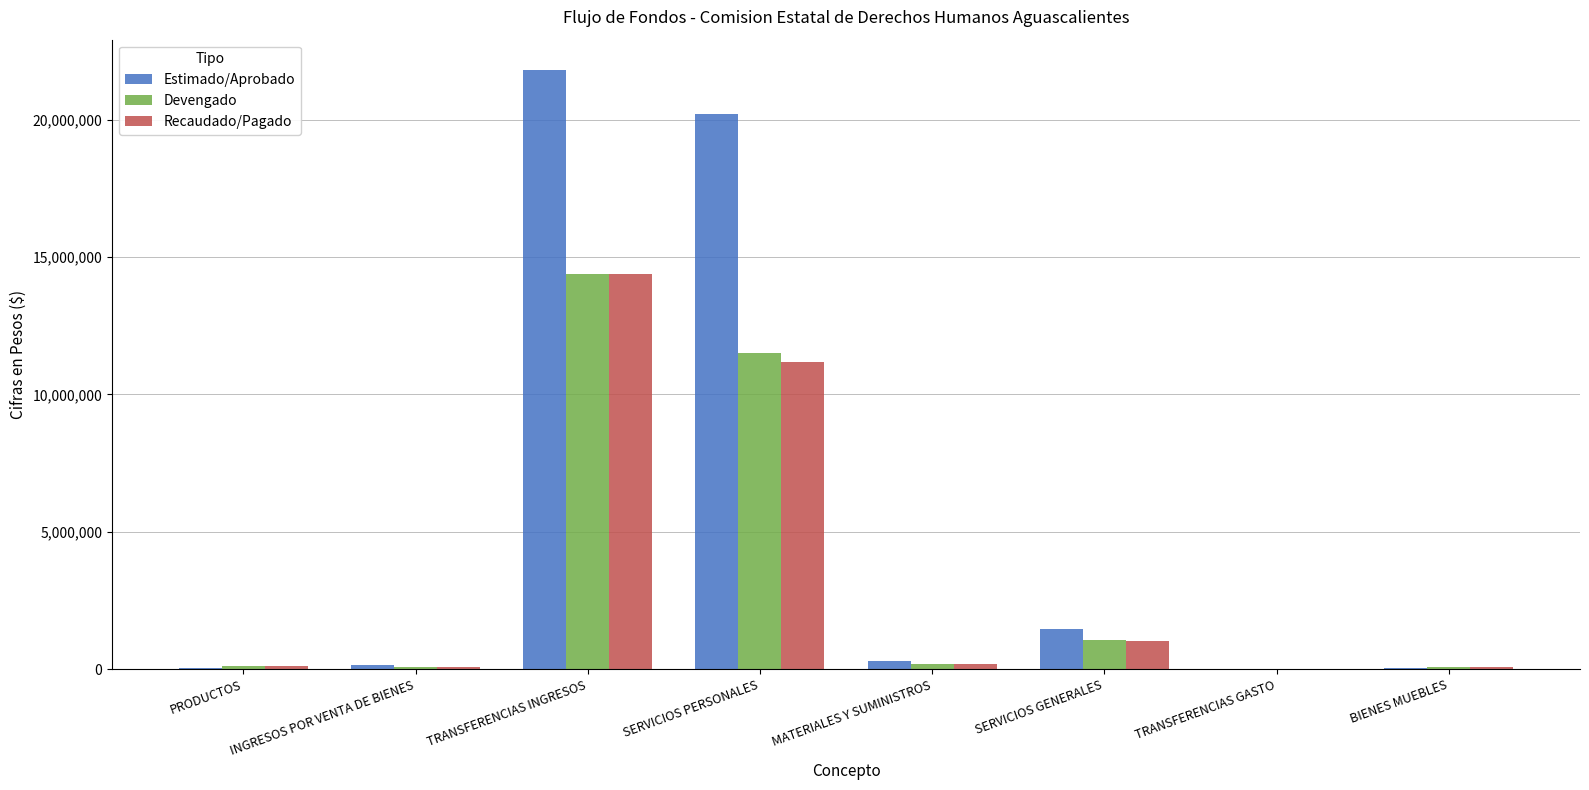

Is it true that Devengado equals 14373500.0 at TRANSFERENCIAS INGRESOS?

True